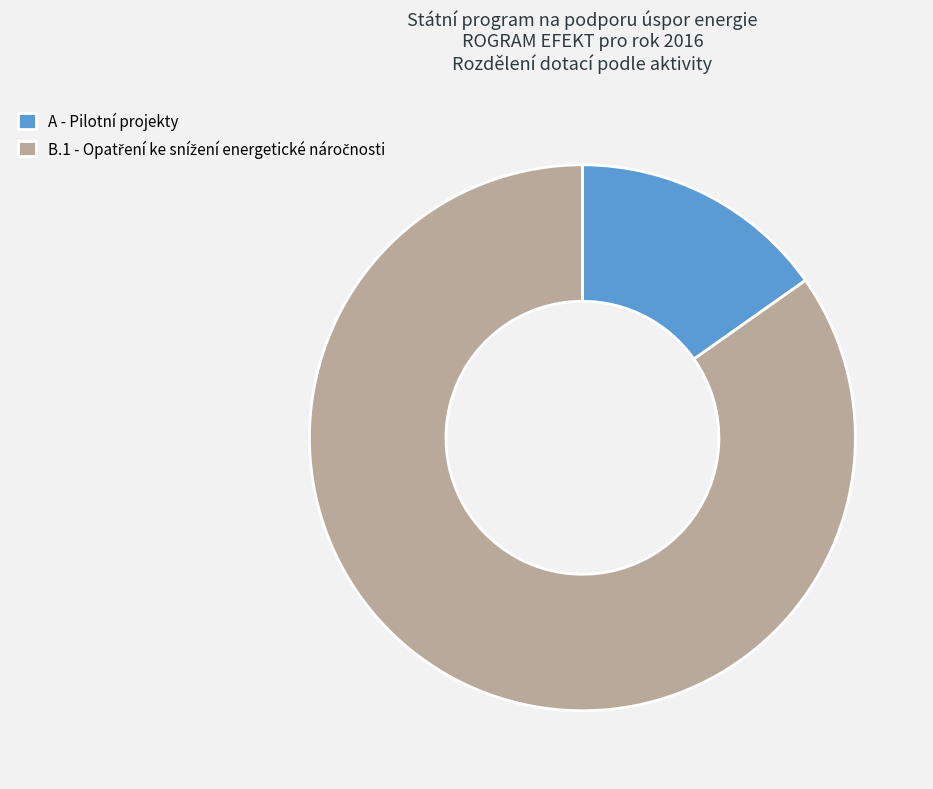

Which category has the smallest portion of the pie?

A - Pilotní projekty